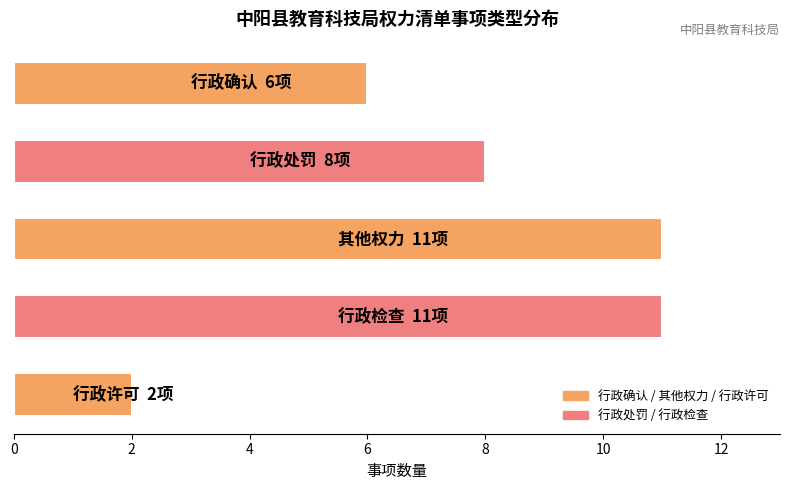

How many bars are there in total?

5